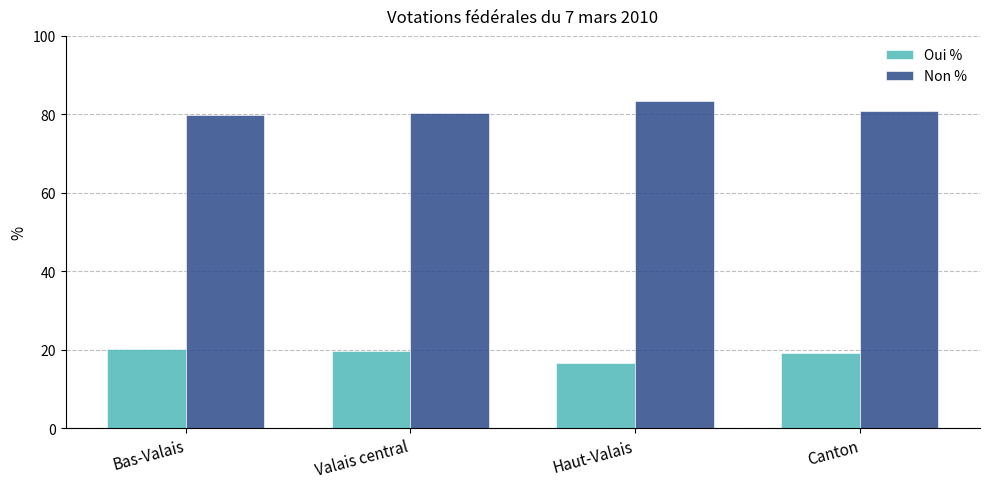

What is the label of the 3rd bar from the right?

Valais central